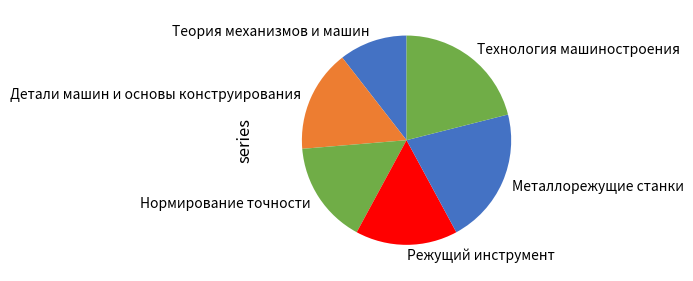

True or false: Технология машиностроения accounts for 7% of the total.

False